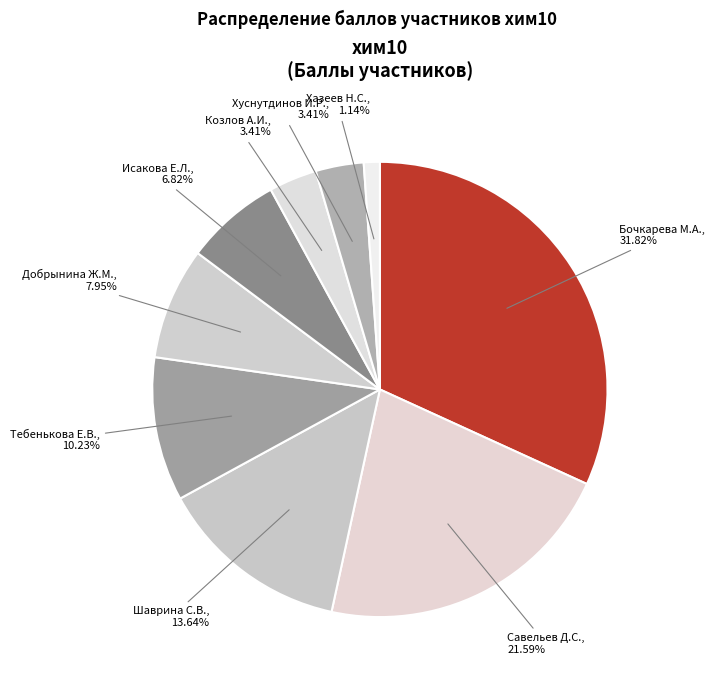

How many segments does this pie chart have?

9